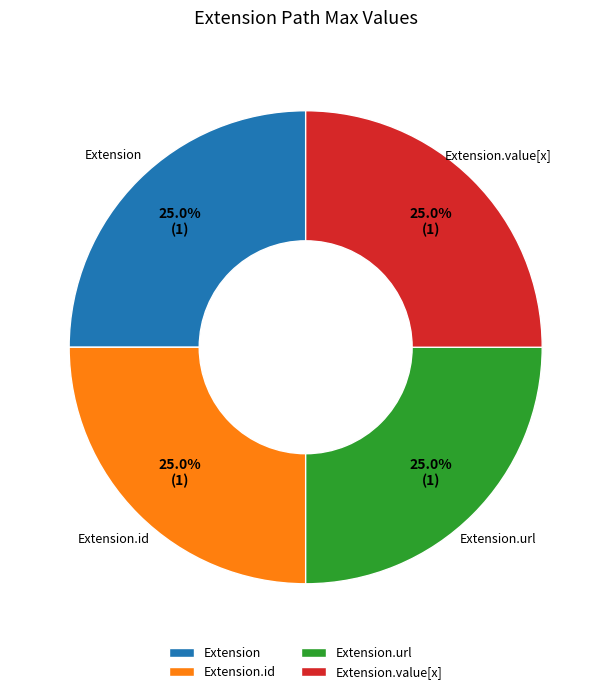

To the nearest percent, what is the difference between the Extension.id and Extension.url slice percentages?

0%